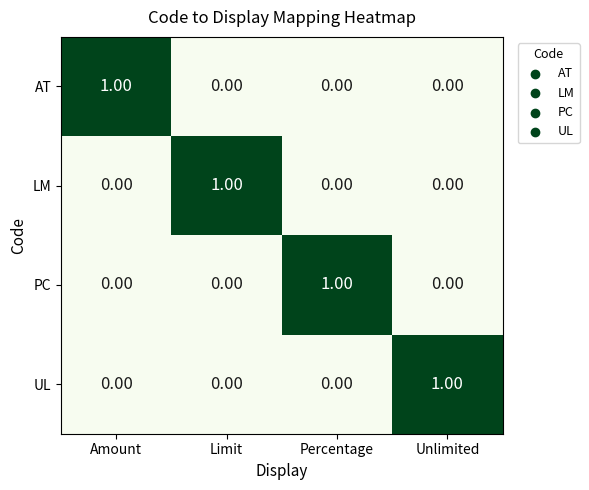

Which category has the highest value in the AT series?

Amount